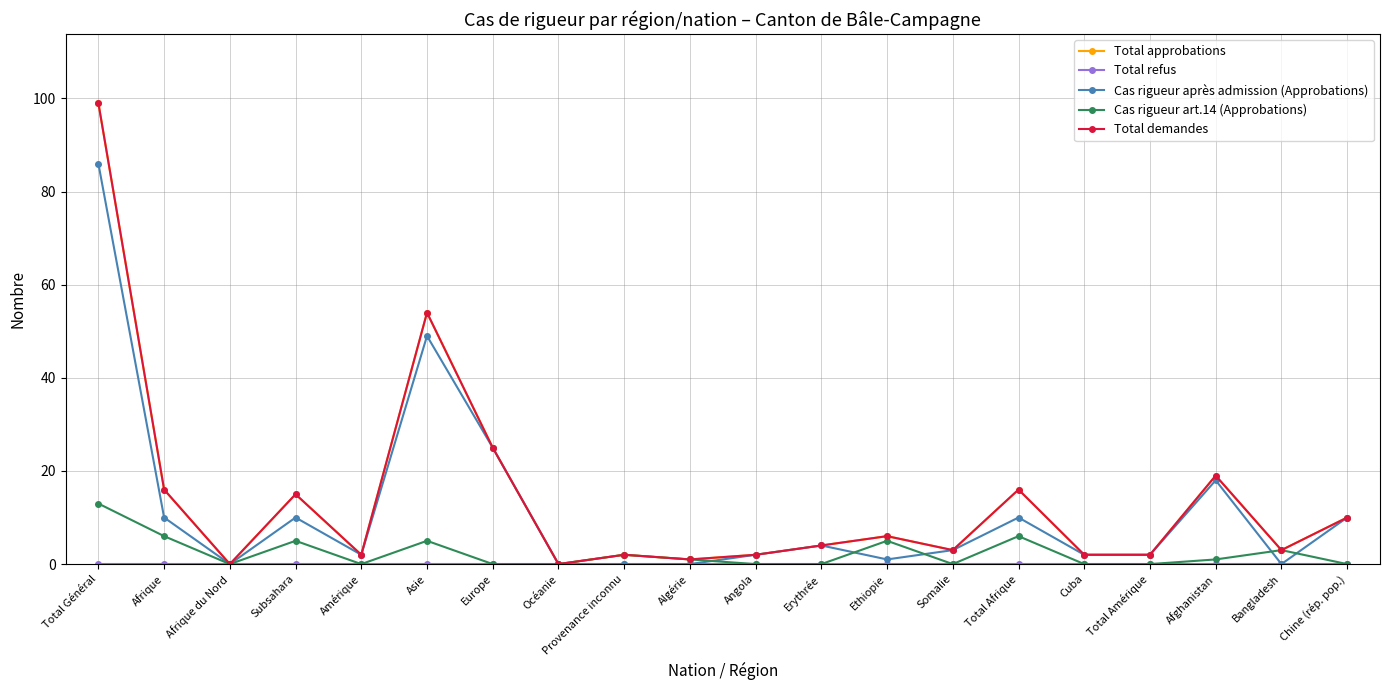

True or false: Cas rigueur art.14 (Approbations) and Total demandes intersect in this chart.

False